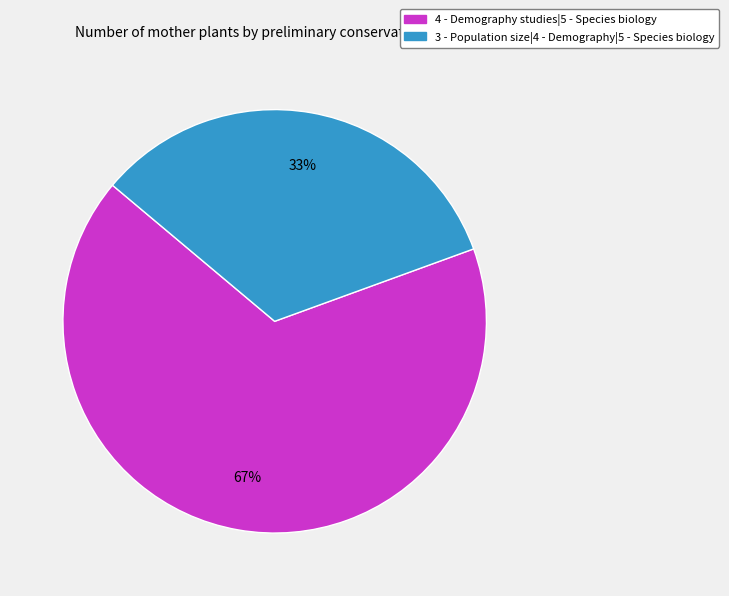

Which category has the biggest portion of the pie?

4 - Demography studies|5 - Species biology